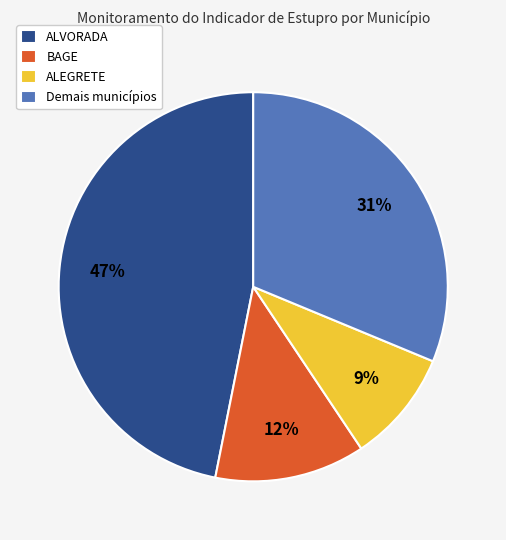

The BAGE slice represents 12% of the pie. True or false?

True